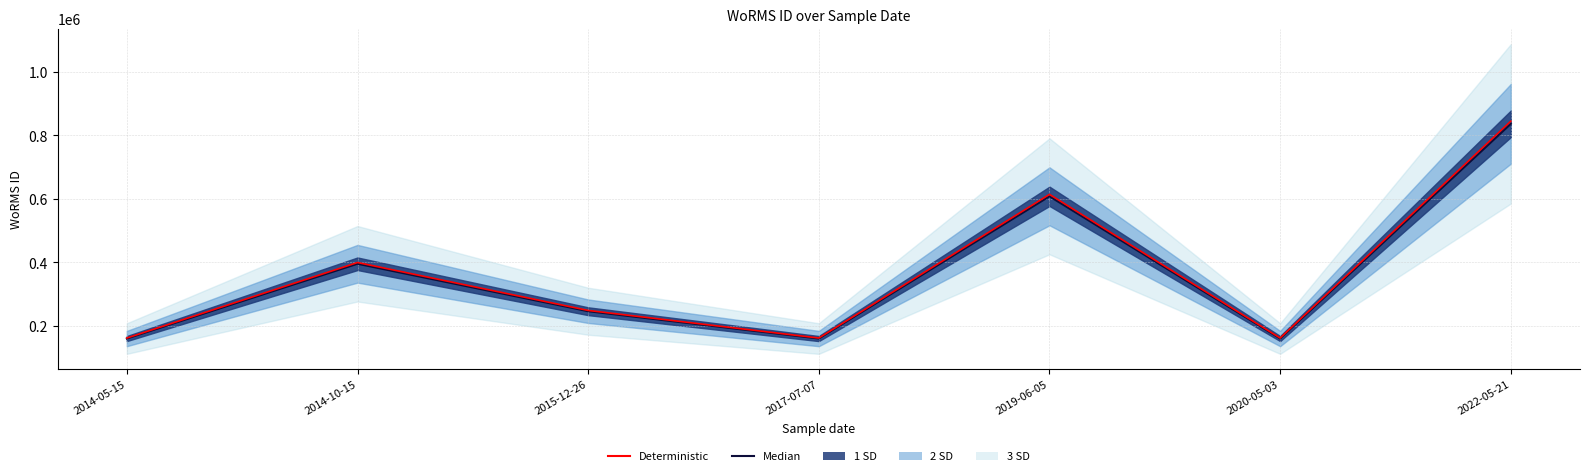

What is the minimum value for Deterministic?

162189.8